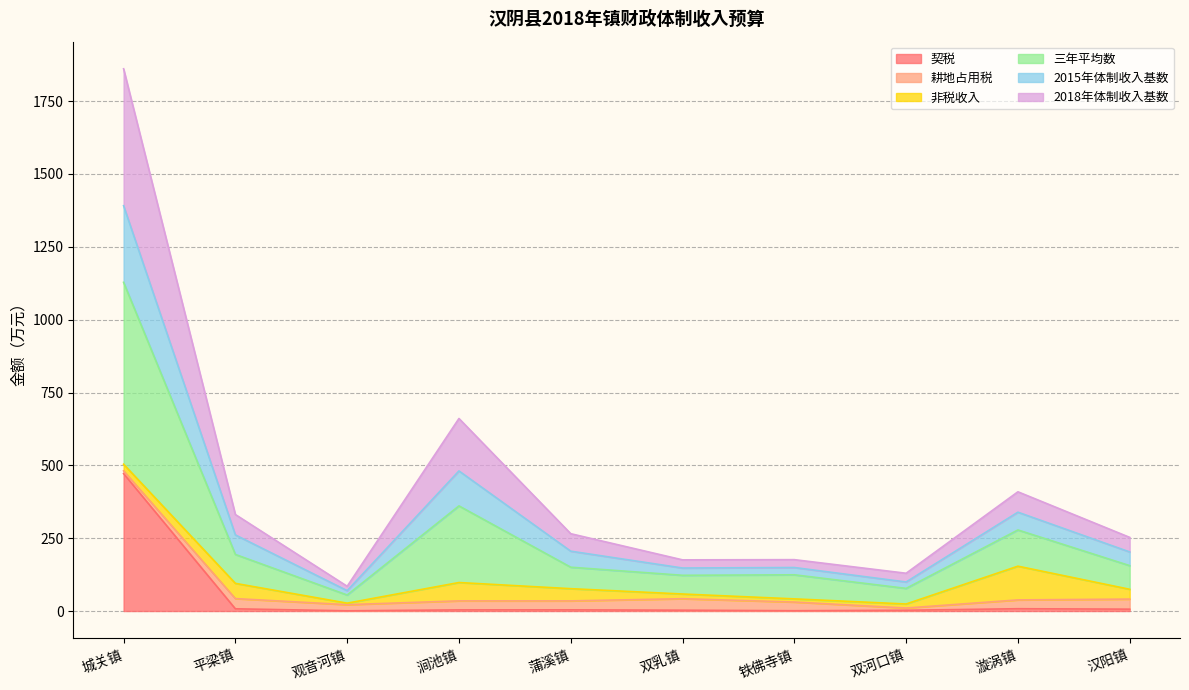

At which category does 三年平均数 reach its first local valley?

观音河镇